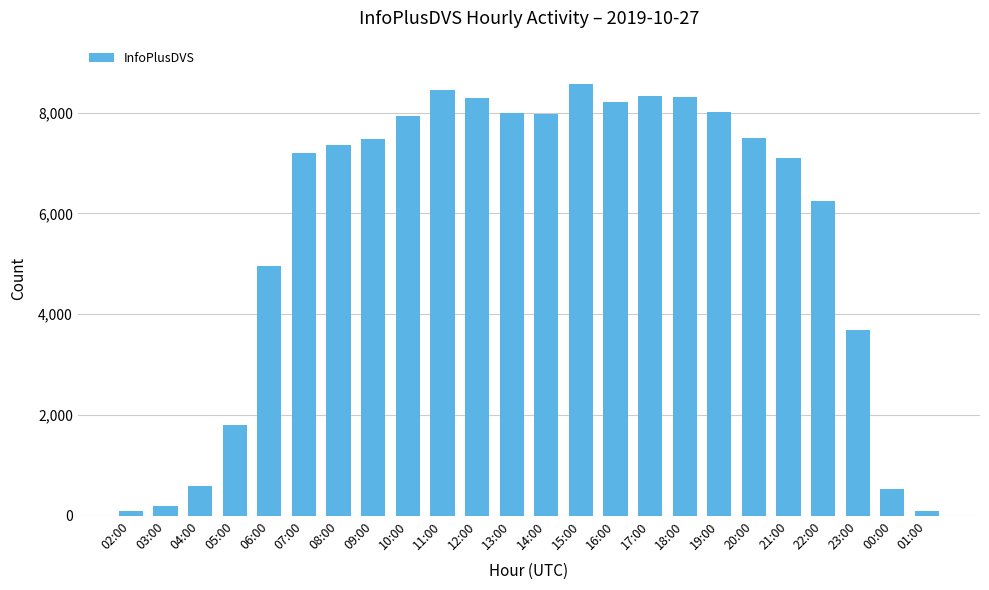

How many bars are there in total?

24